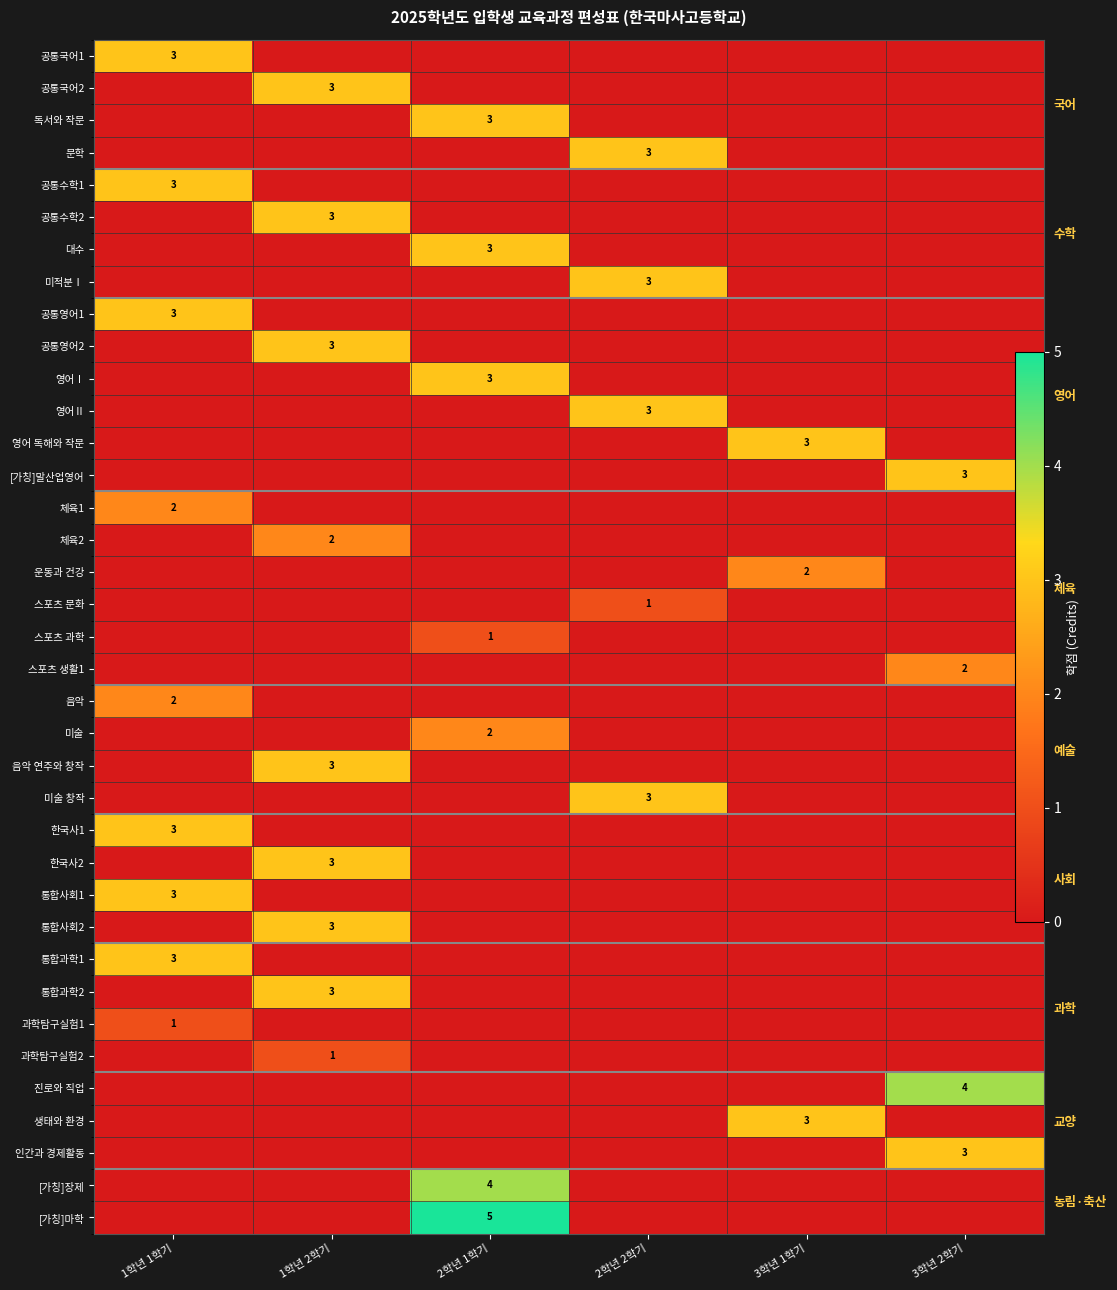

Which has a higher value, 2학년 1학기 or 2학년 2학기?

2학년 1학기